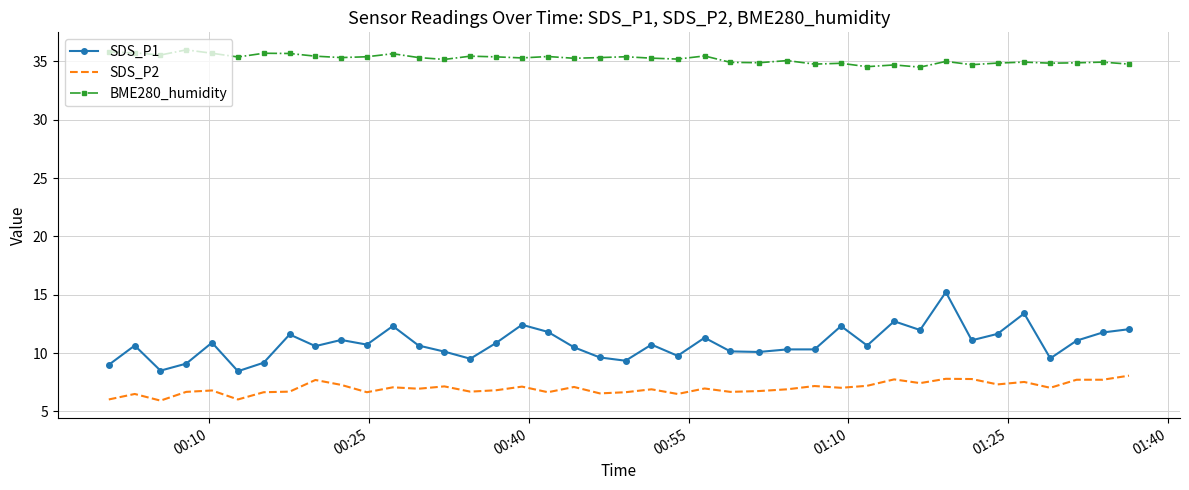

True or false: BME280_humidity and SDS_P2 cross at least once.

False